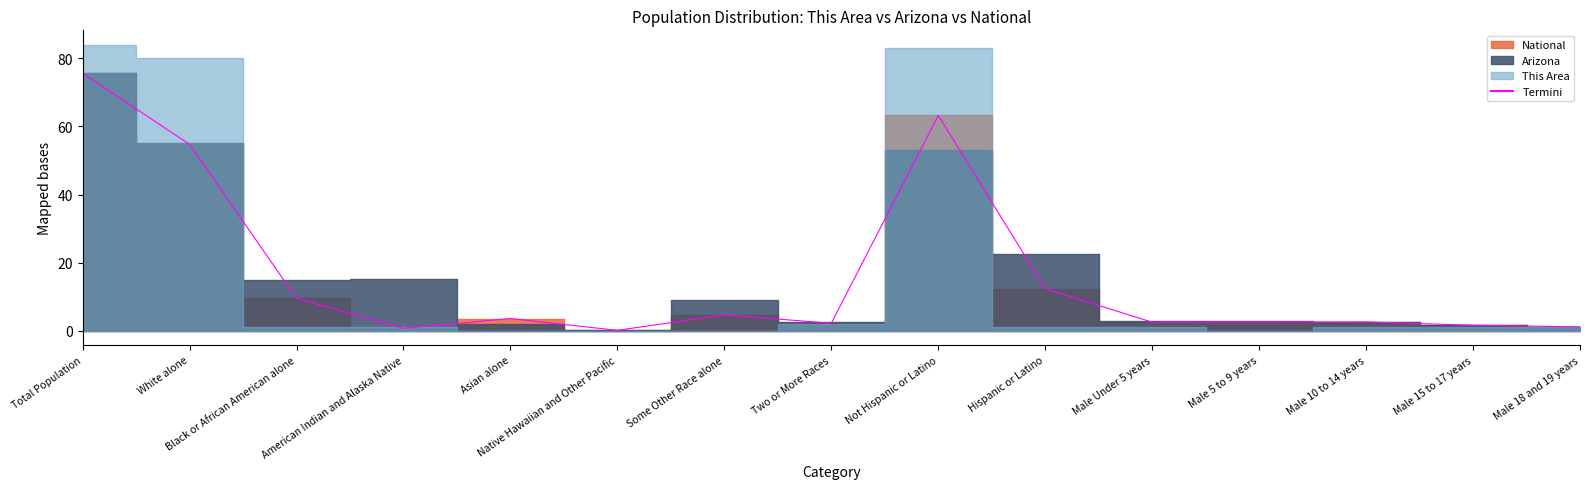

Which category has the highest value across all series?

Total Population